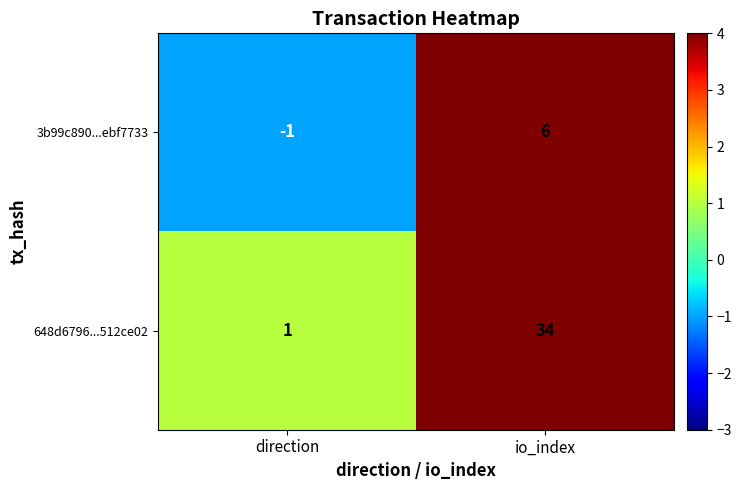

Reading left to right, what are all the values shown in this chart?

3b99c890...ebf7733: direction=-1	io_index=6
648d6796...512ce02: direction=1	io_index=34